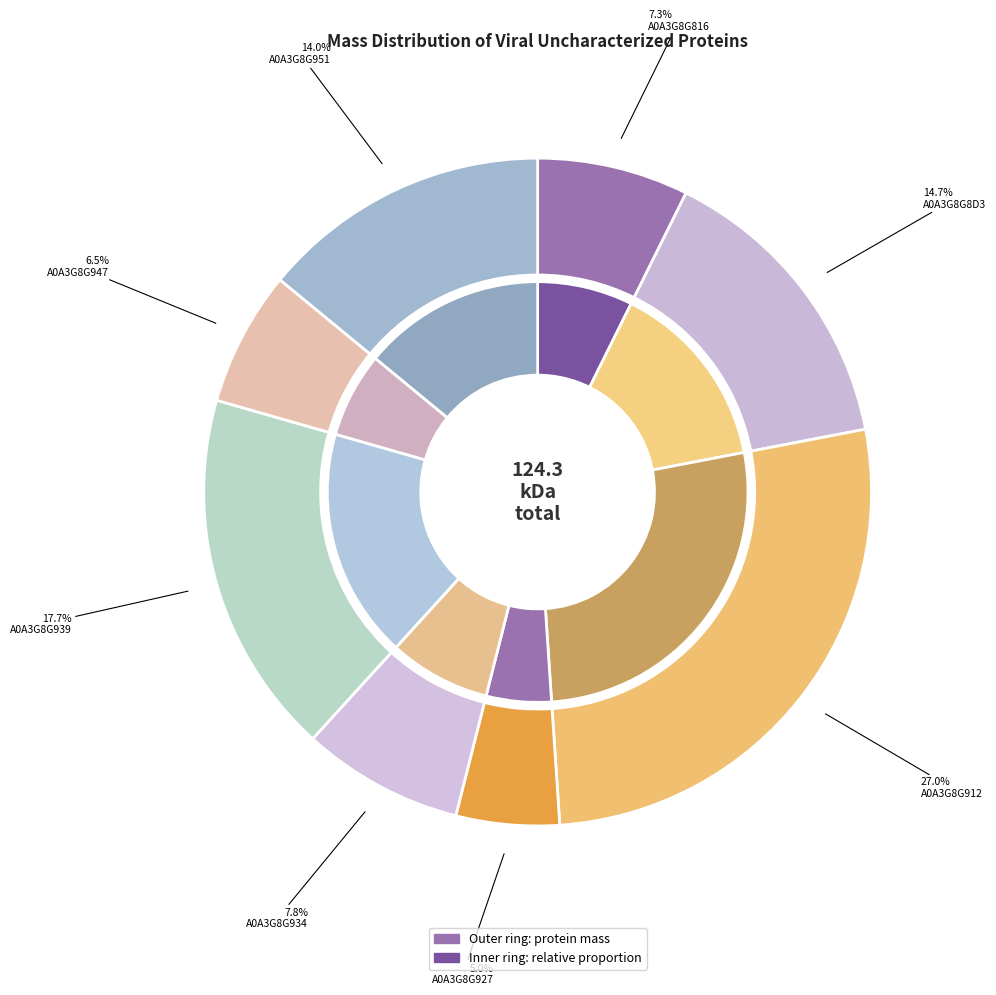

Does A0A3G8G912 account for over 50% of the chart?

No